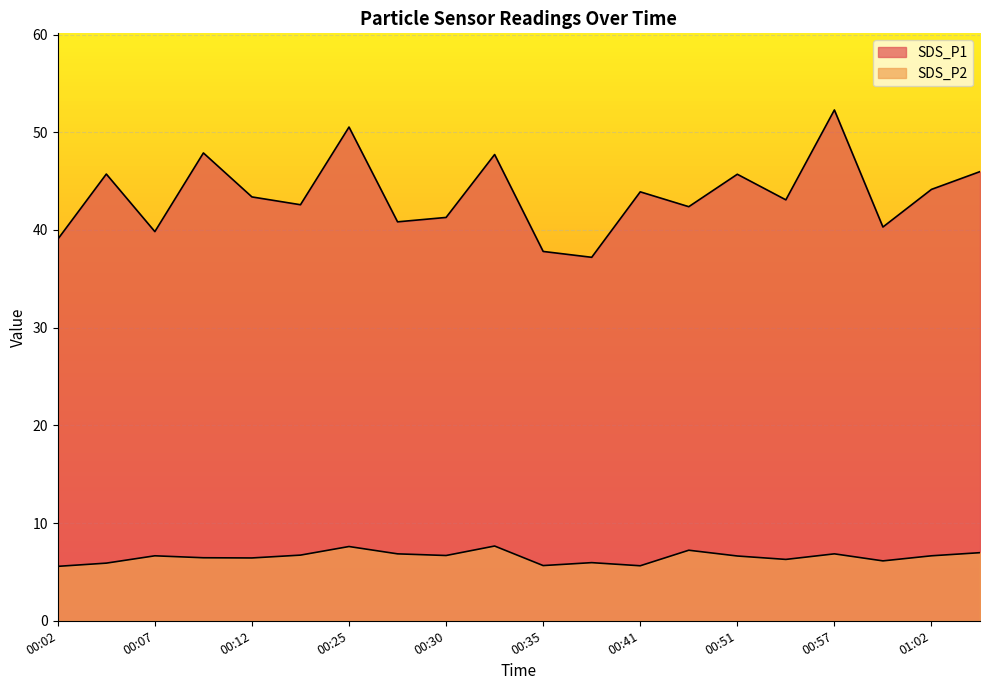

Rank the categories by SDS_P2 value from highest to lowest.

00:33, 00:25, 00:43, 01:04, 00:28, 00:57, 00:14, 00:30, 00:07, 01:02, 00:51, 00:09, 00:12, 00:54, 00:59, 00:38, 00:04, 00:35, 00:41, 00:02